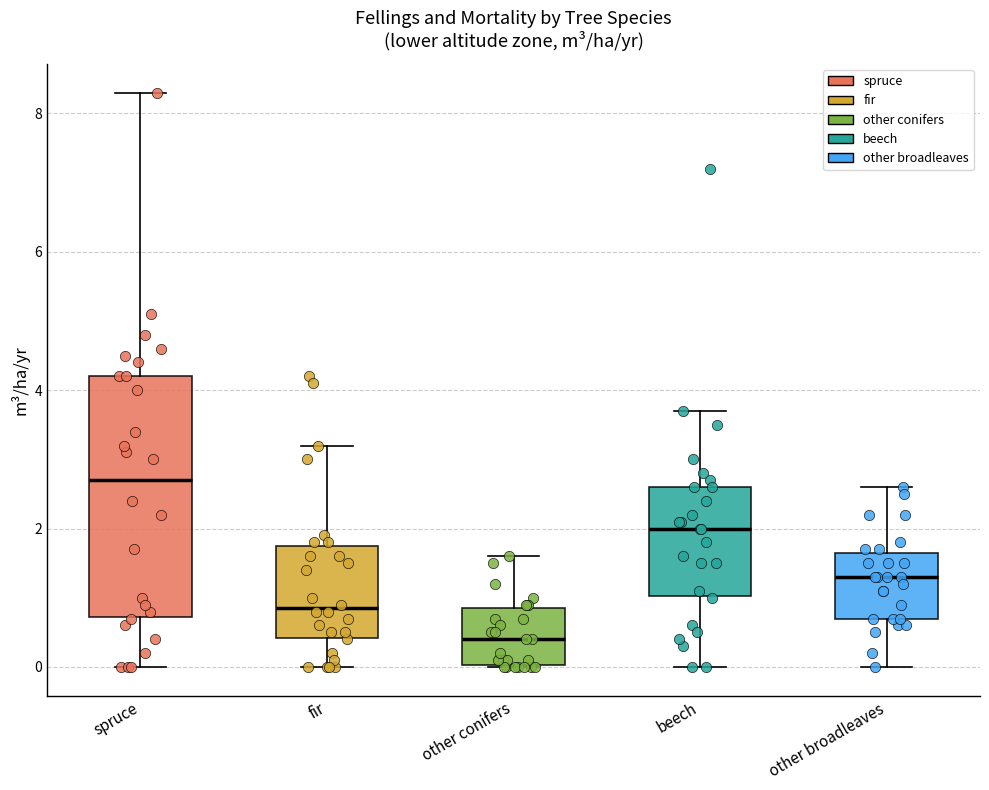

Reading left to right, read every box against the y-axis: the position of its median line, the range the box covers, and the ends of its whiskers. The values are not printed on the chart, so give them approximately, as read against the axis.

spruce: median 2.8, box 0.8 to 4.2, whiskers 0.0 to 8.4
fir: median 0.8, box 0.4 to 1.8, whiskers 0.0 to 3.2
other conifers: median 0.4, box 0.0 to 0.8, whiskers 0.0 to 1.6
beech: median 2.0, box 1.0 to 2.6, whiskers 0.0 to 3.8
other broadleaves: median 1.4, box 0.8 to 1.6, whiskers 0.0 to 2.6